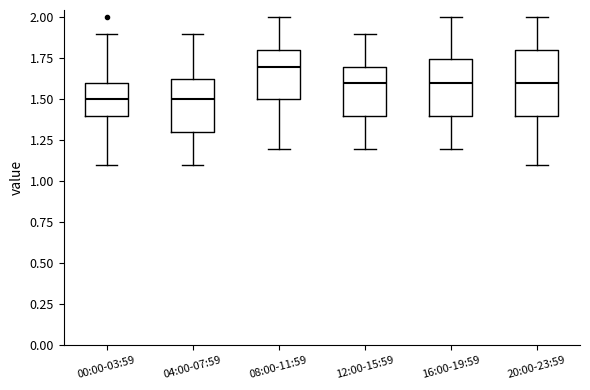

Reading left to right, read every box against the y-axis: the position of its median line, the range the box covers, and the ends of its whiskers. The values are not printed on the chart, so give them approximately, as read against the axis.

00:00-03:59: median 1.50, box 1.40 to 1.60, whiskers 1.10 to 1.90
04:00-07:59: median 1.50, box 1.30 to 1.65, whiskers 1.10 to 1.90
08:00-11:59: median 1.70, box 1.50 to 1.80, whiskers 1.20 to 2.00
12:00-15:59: median 1.60, box 1.40 to 1.70, whiskers 1.20 to 1.90
16:00-19:59: median 1.60, box 1.40 to 1.75, whiskers 1.20 to 2.00
20:00-23:59: median 1.60, box 1.40 to 1.80, whiskers 1.10 to 2.00